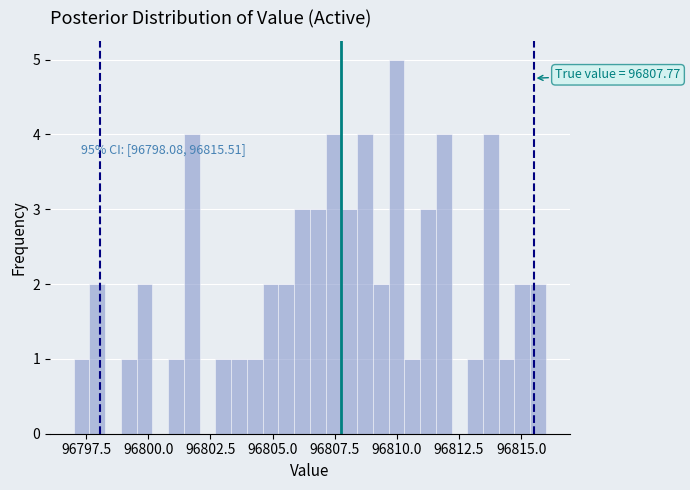

Read against the x-axis, roughly where is the centre of the tallest bar?

96810.0